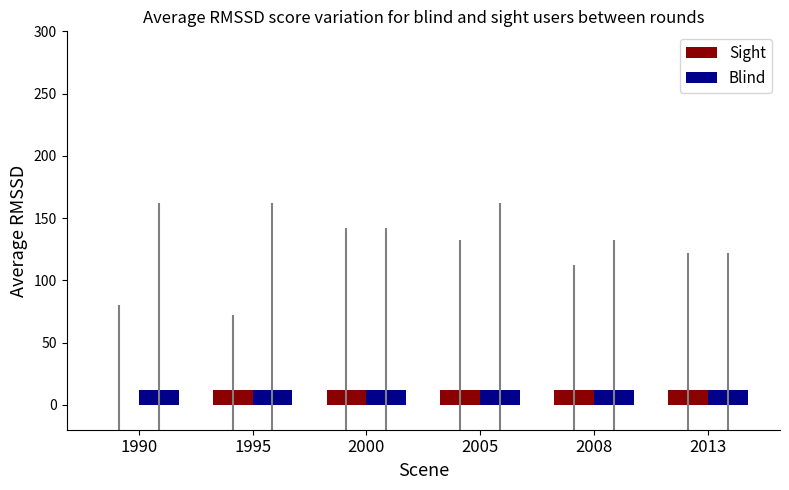

Are the bars grouped side by side (vs. stacked)?

Yes